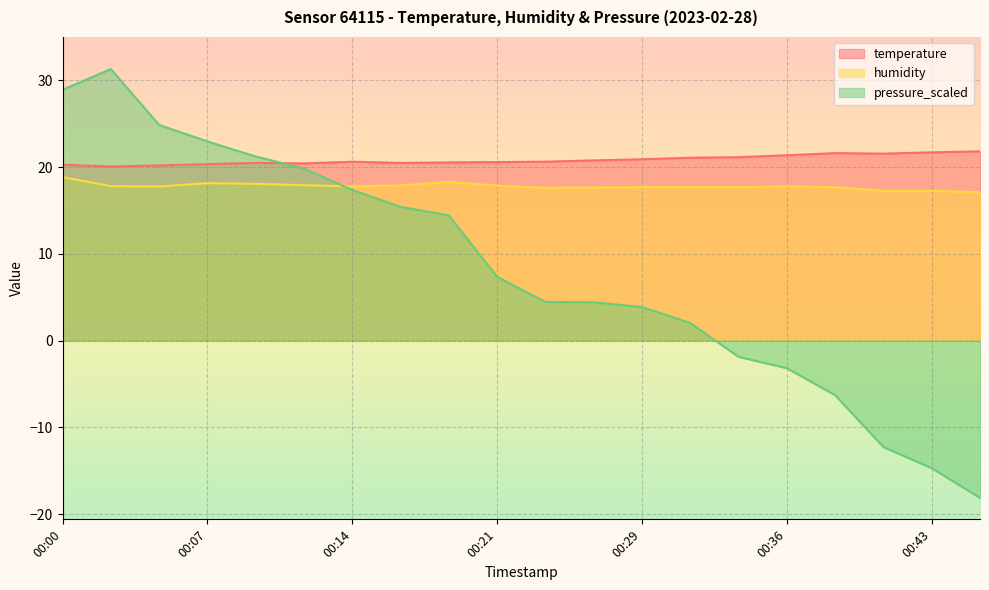

What is the average value of the temperature series?

20.8